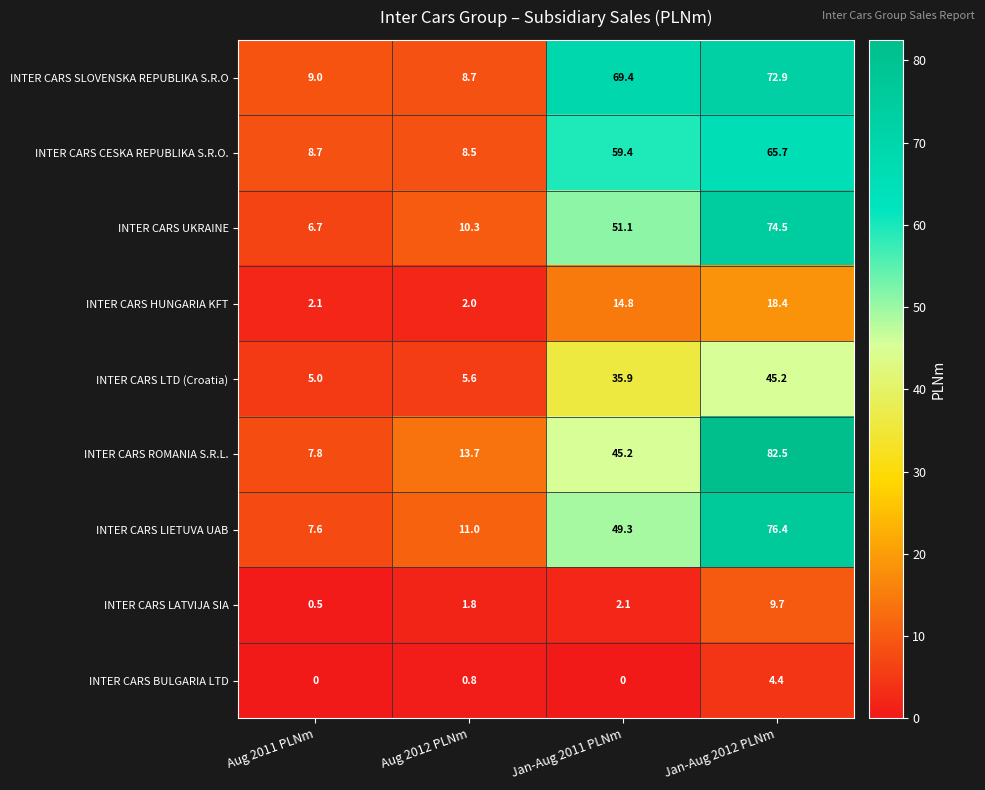

Where does the INTER CARS UKRAINE series first go above 51?

Jan-Aug 2011 PLNm